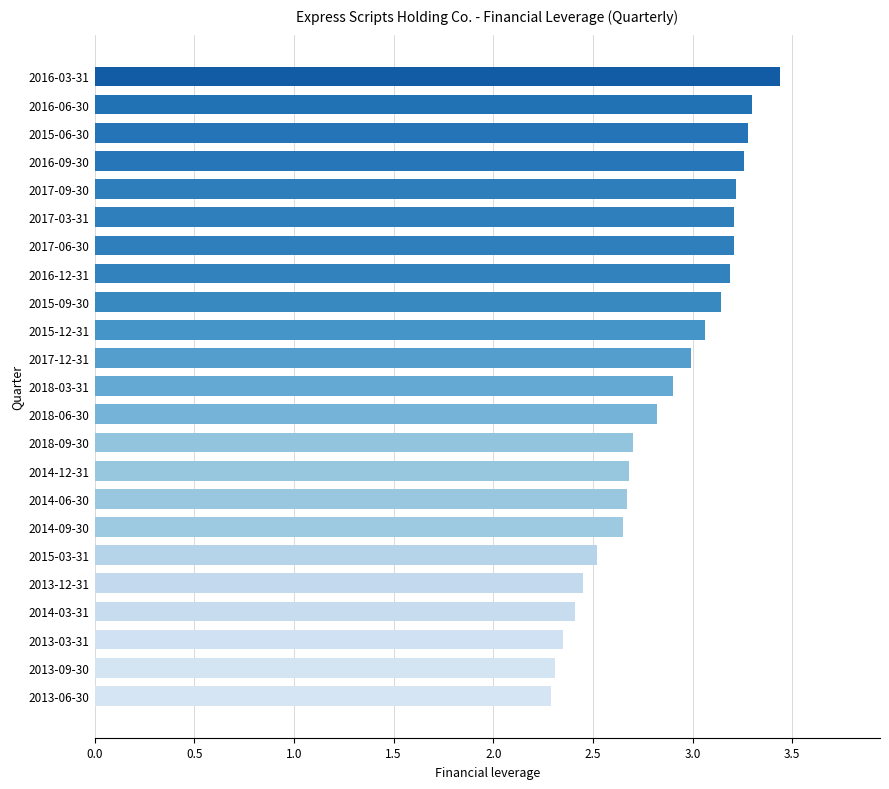

What is the ratio of the value at 2014-03-31 to the value at 2017-06-30?

0.8